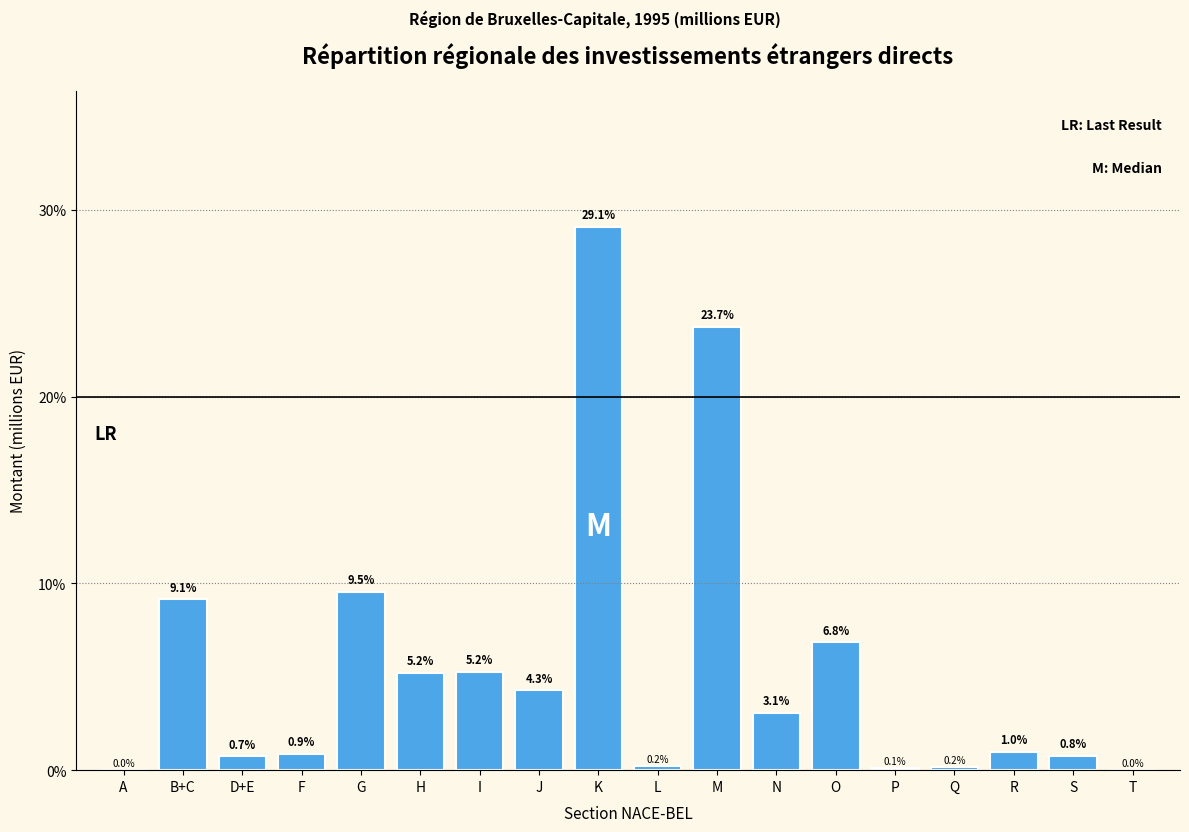

Reading left to right, extract all data points from this chart.

A=0.0	B+C=9.1	D+E=0.7	F=0.9	G=9.5	H=5.2	I=5.2	J=4.3	K=29.1	L=0.2	M=23.7	N=3.1	O=6.8	P=0.1	Q=0.2	R=1.0	S=0.8	T=0.0